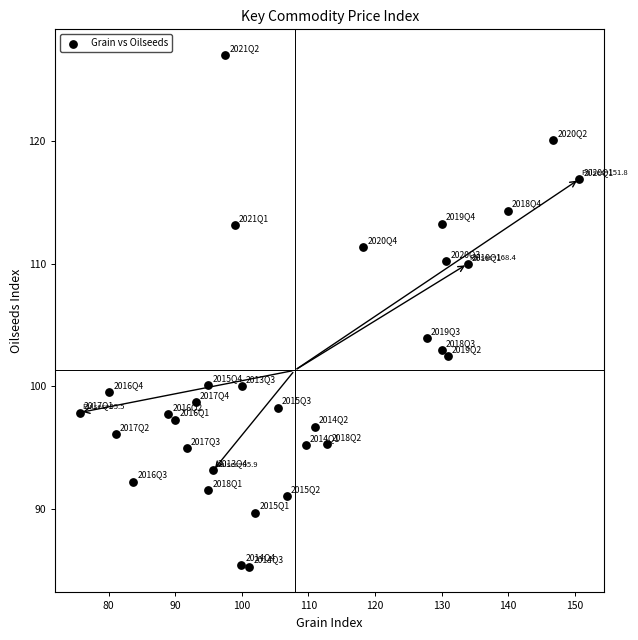

What Y value in the scatter plot is closest to 106?

104.0